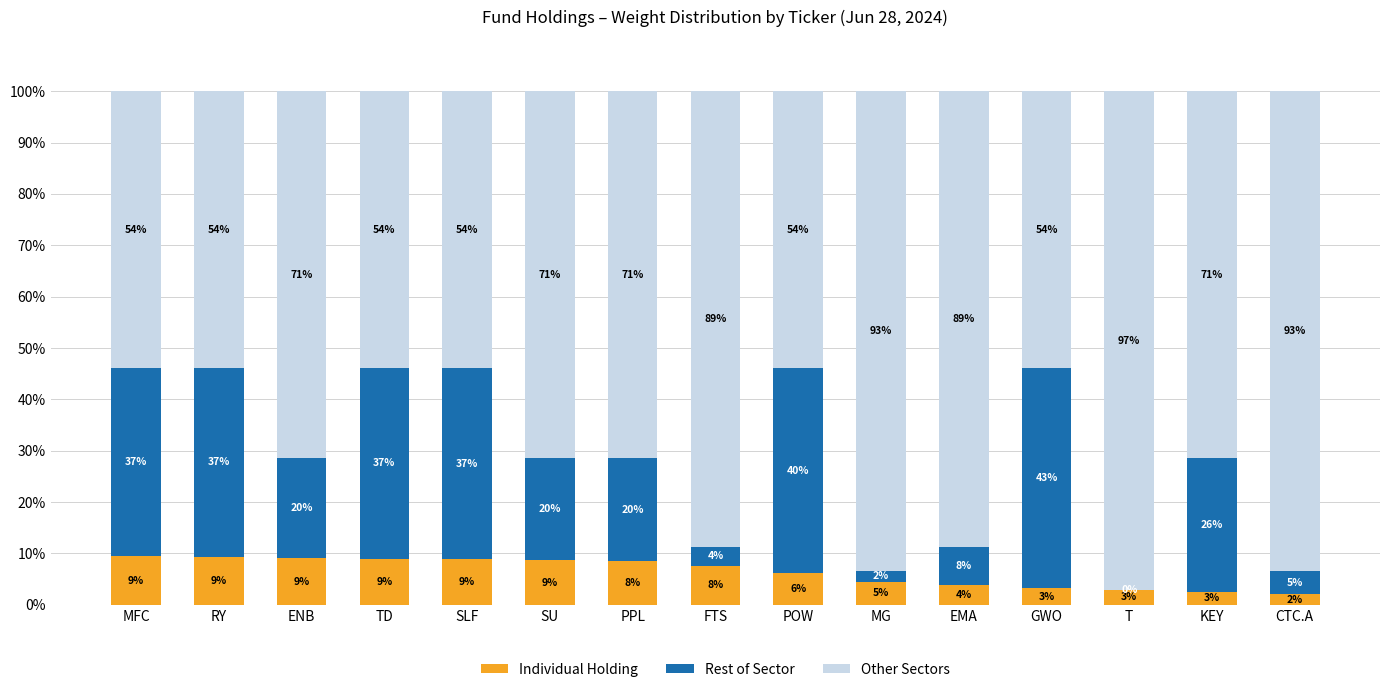

What is the total value across all series at T?

100.0